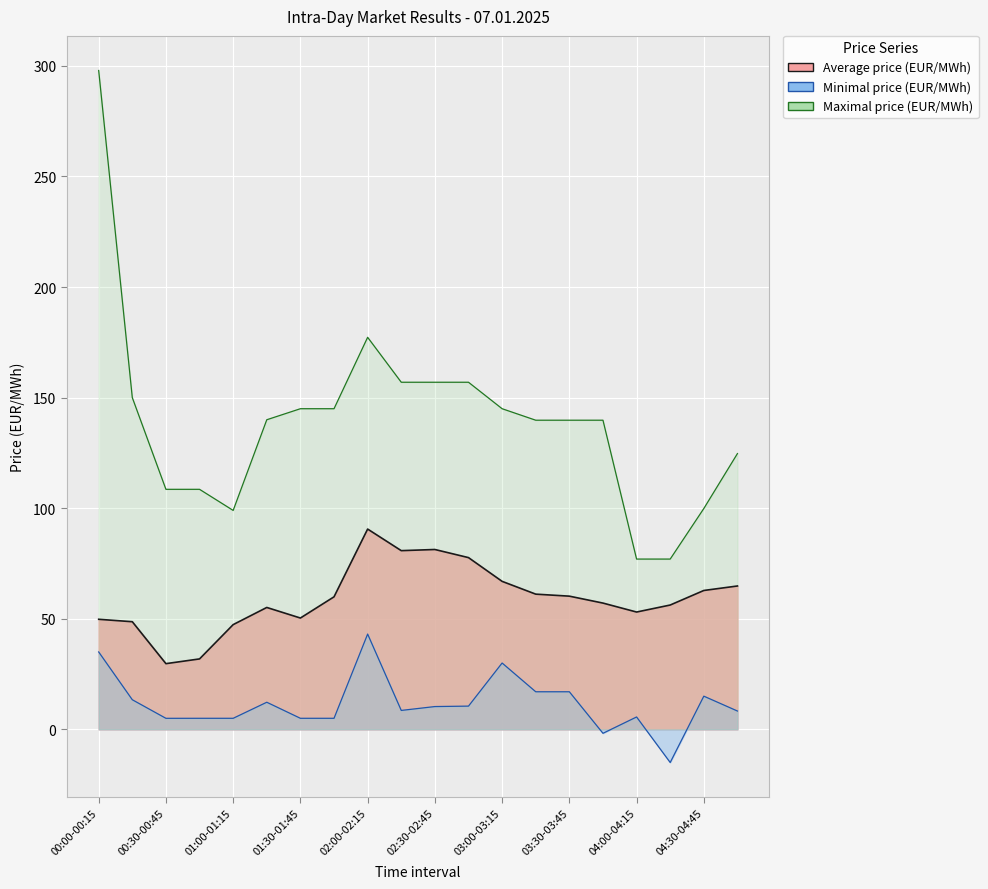

What position from the left is 04:00-04:15?

17